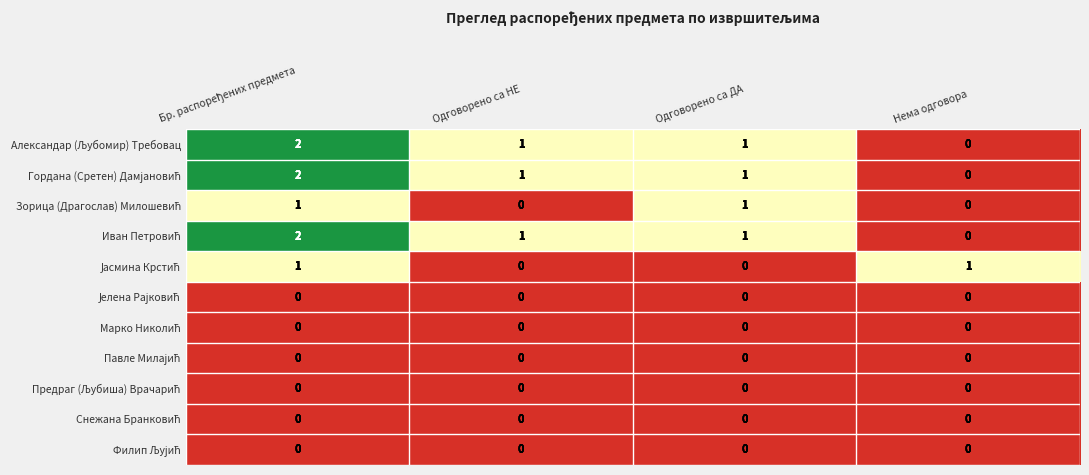

What is the total value across all series at Одговорено са ДА?

4